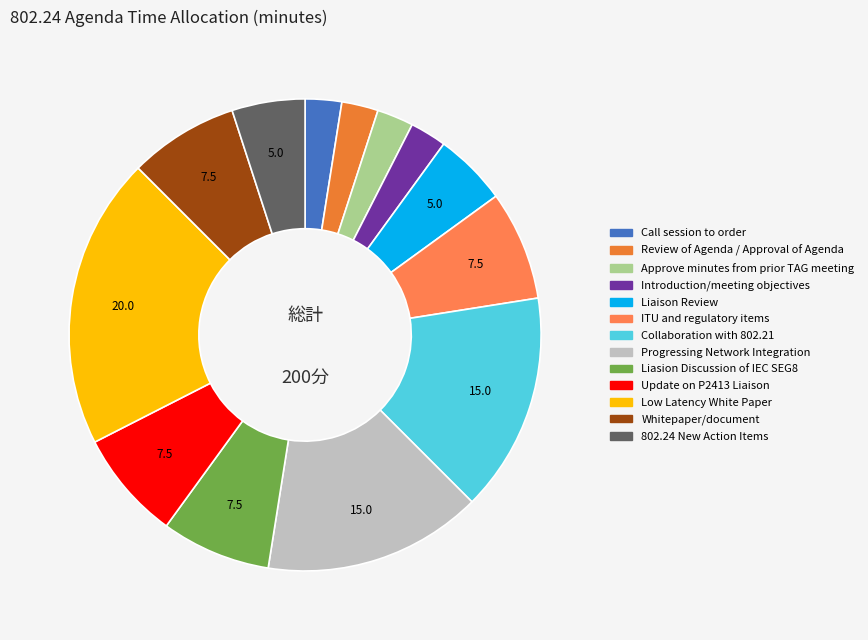

To the nearest percent, what is the average slice percentage?

8%